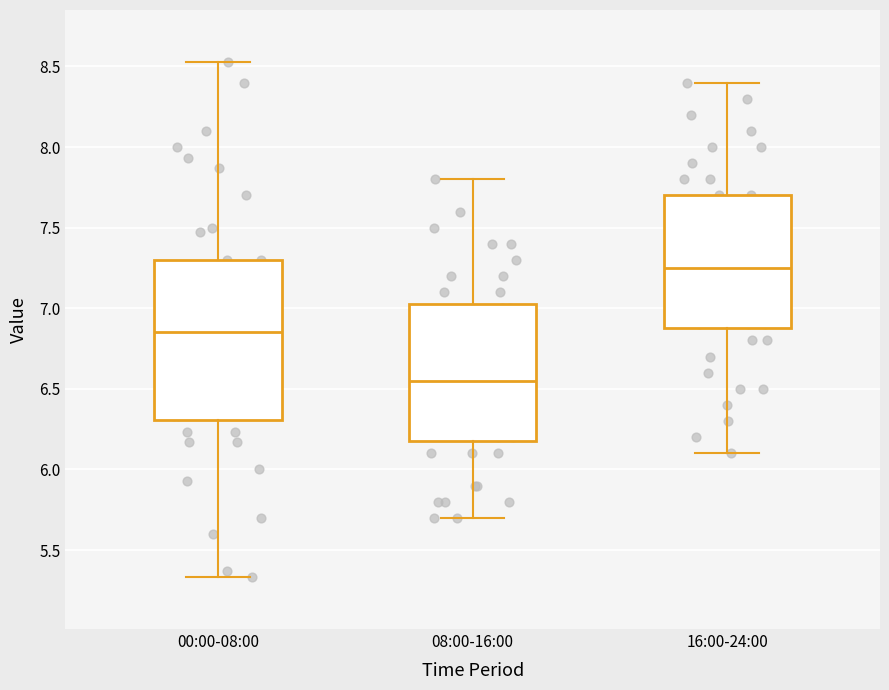

Comparing the boxes themselves (not the whiskers), which one is the tallest?

00:00-08:00